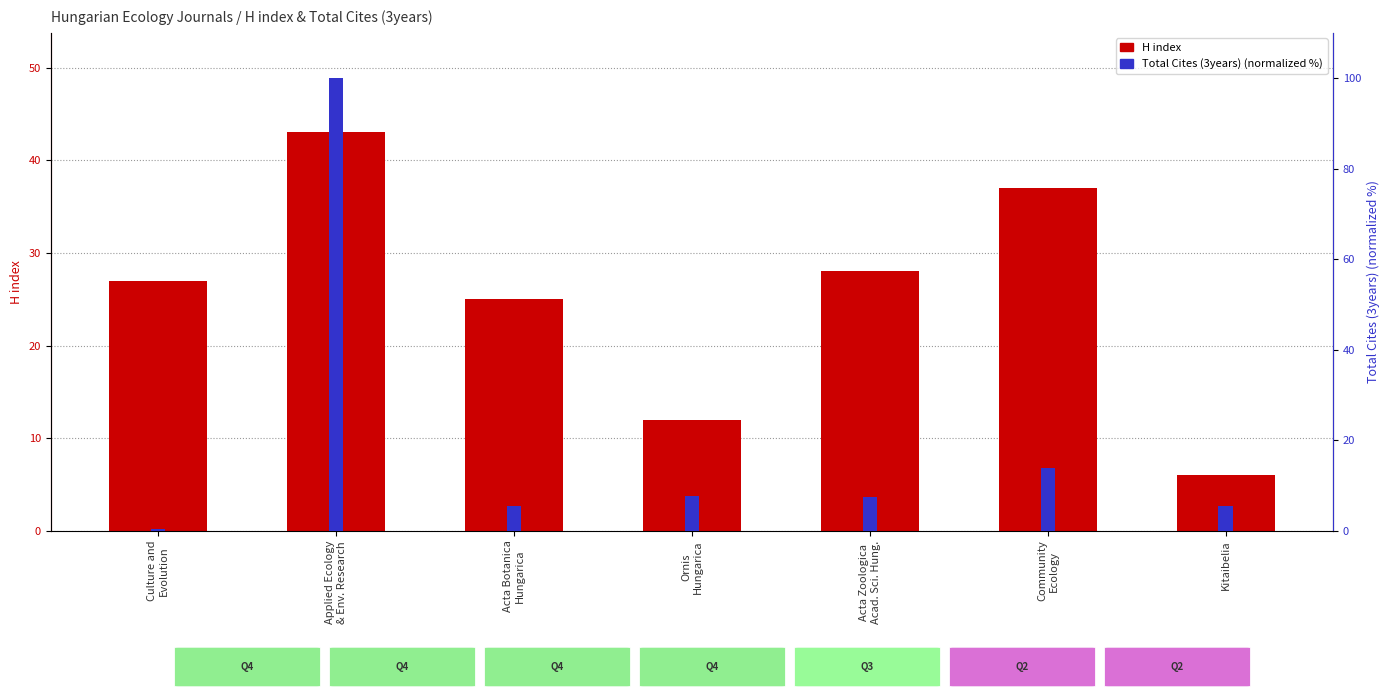

Rank the series by their average value, from lowest to highest.

Total Cites (3years) (normalized %), H index